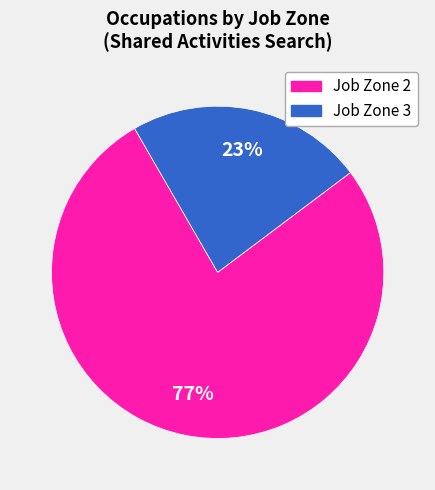

To the nearest percent, what is the difference between the largest and smallest slice percentages?

54%